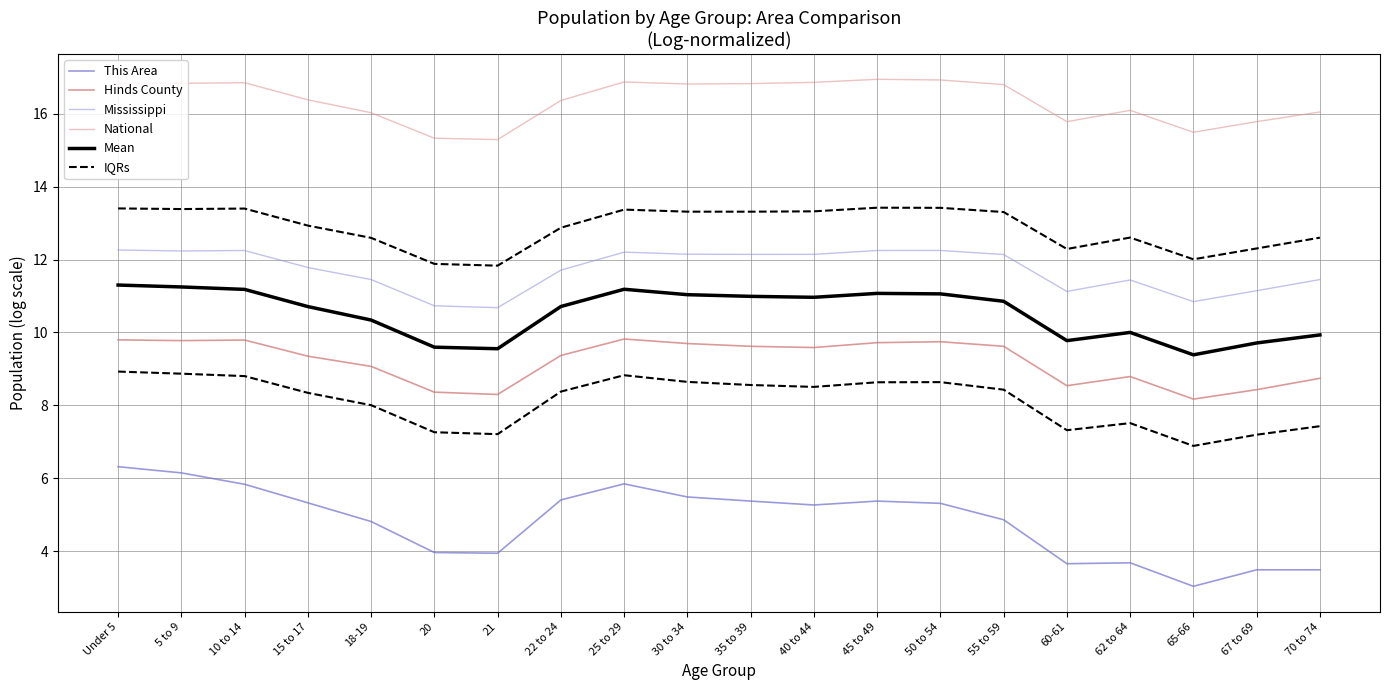

Between 21 and 25 to 29, which series saw the biggest shift?

This Area